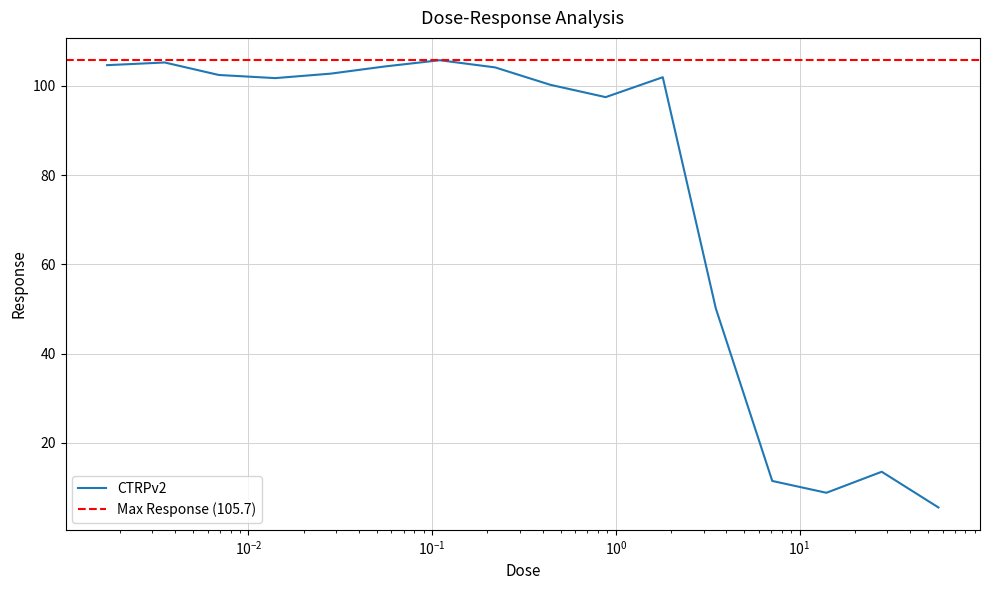

What is the minimum value for CTRPv2?

5.6